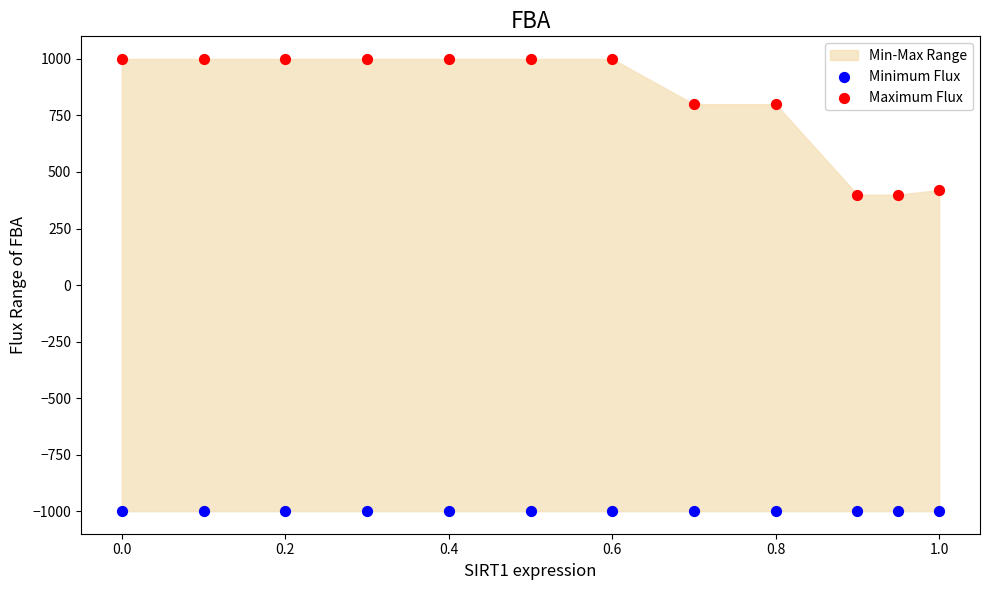

Which series reaches the minimum Y coordinate?

Minimum Flux